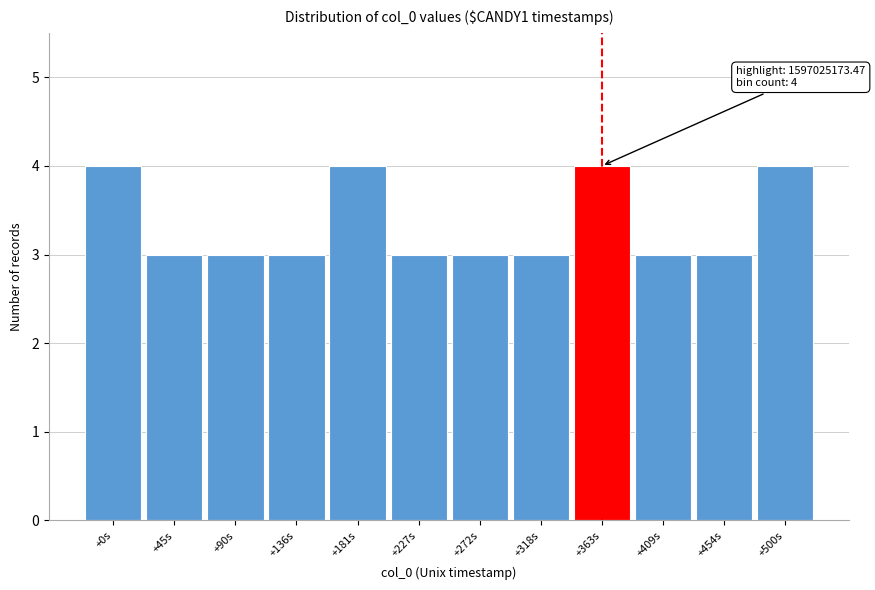

Reading left to right, list all the values displayed in this chart.

4	3	3	3	4	3	3	3	4	3	3	4